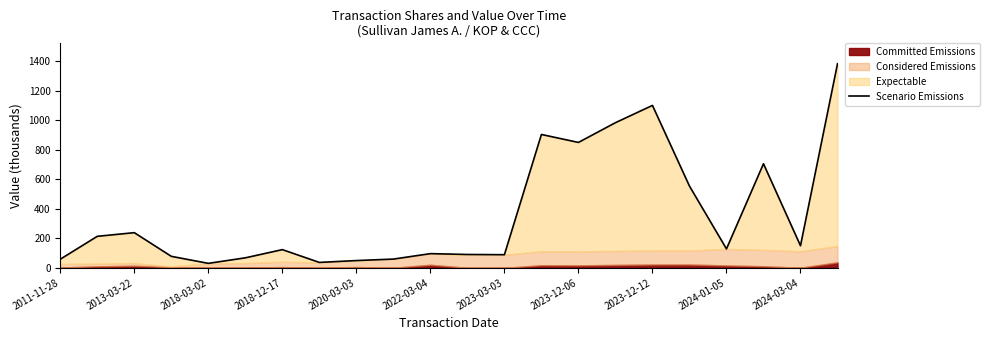

Count the number of categories in the chart.

22